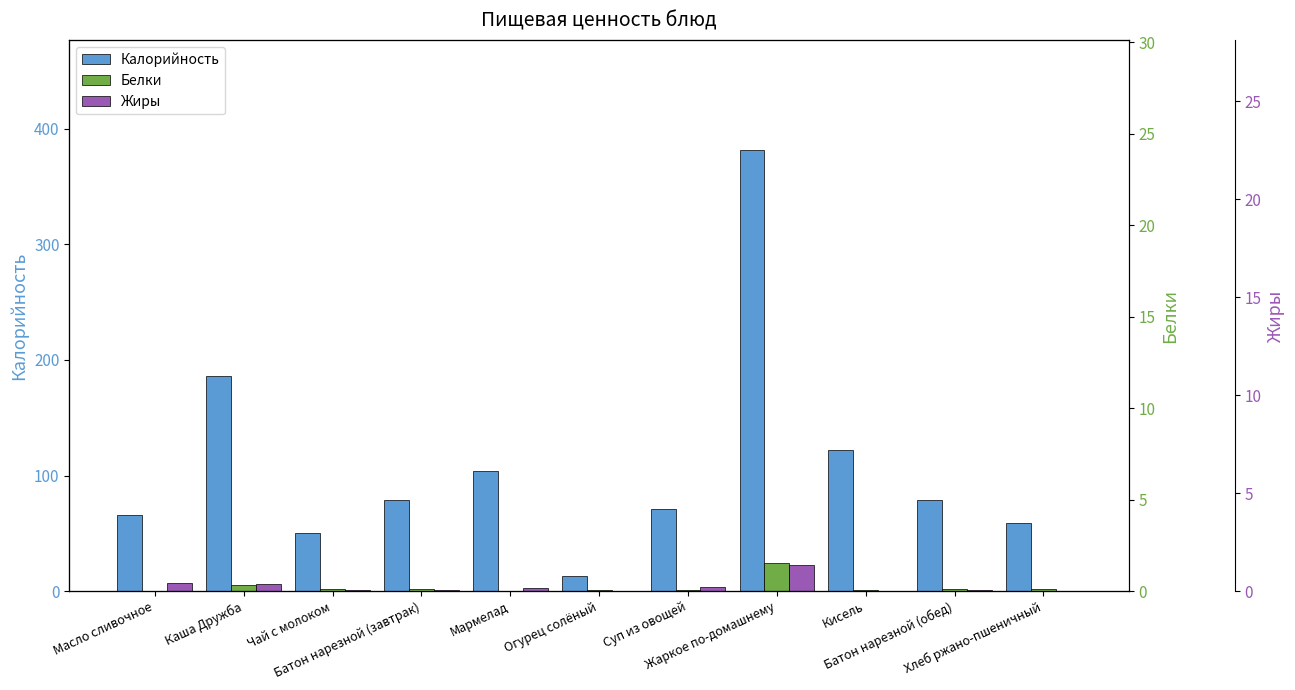

What is the label of the 4th bar from the right?

Жаркое по-домашнему